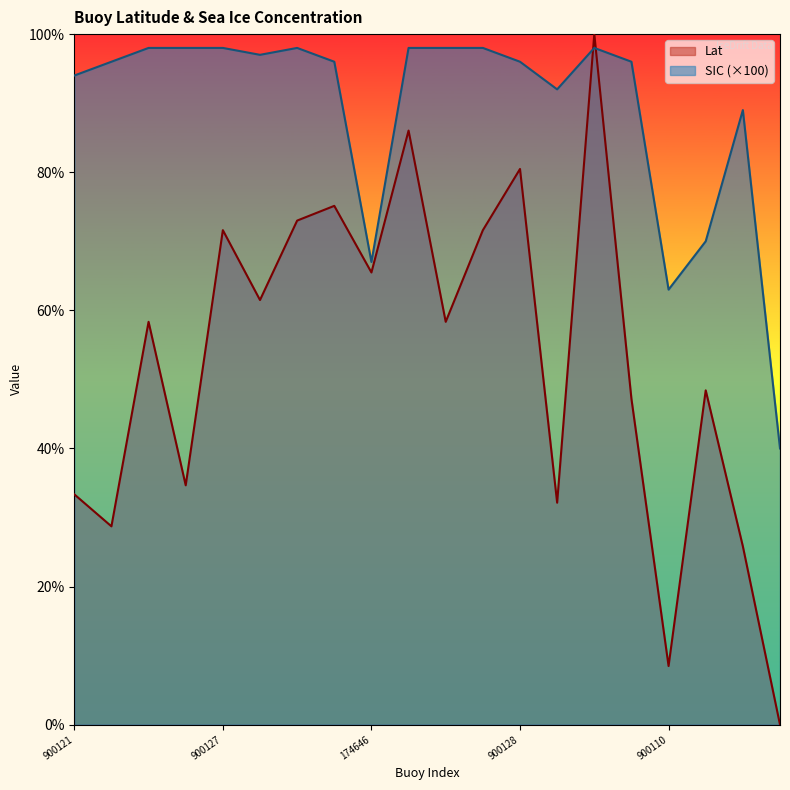

At which category does the chart reach its minimum across all series?

300234068811610